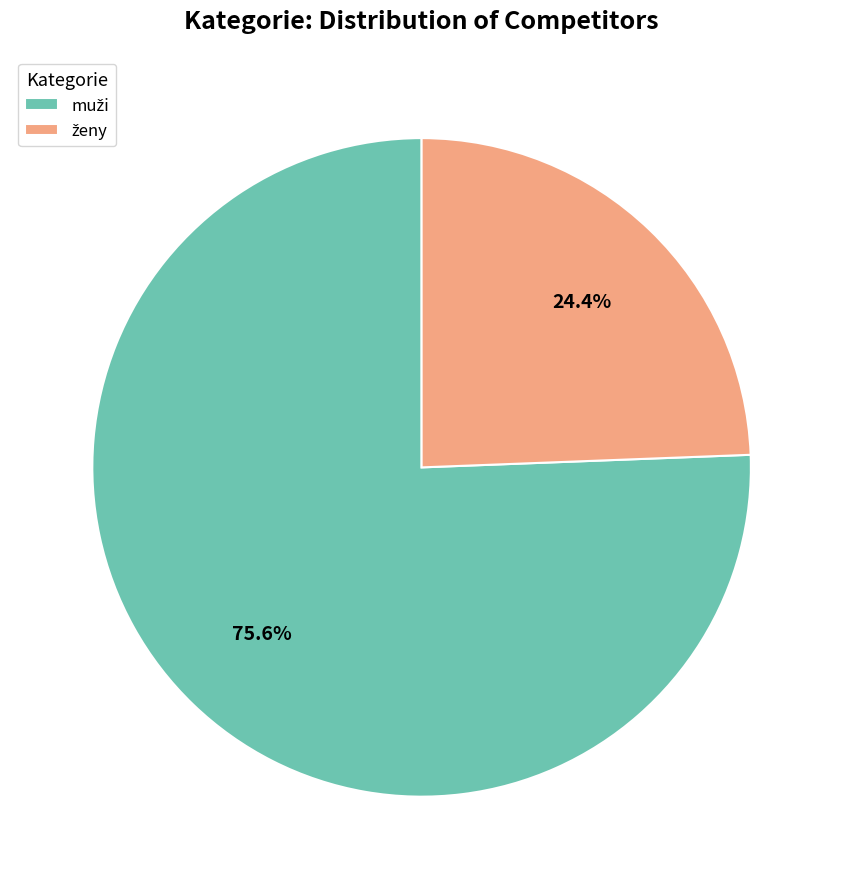

Does any single category account for the majority?

Yes